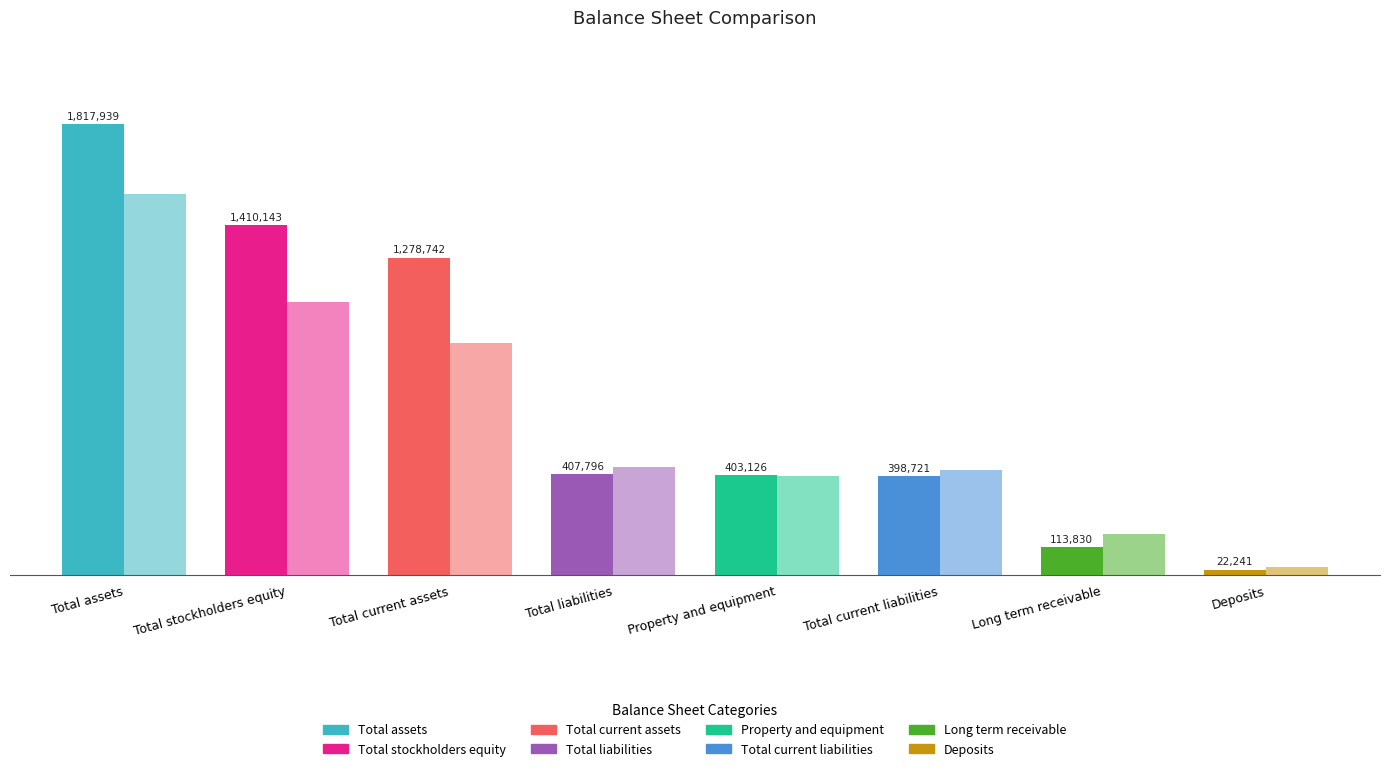

Does the chart contain stacked bars?

No